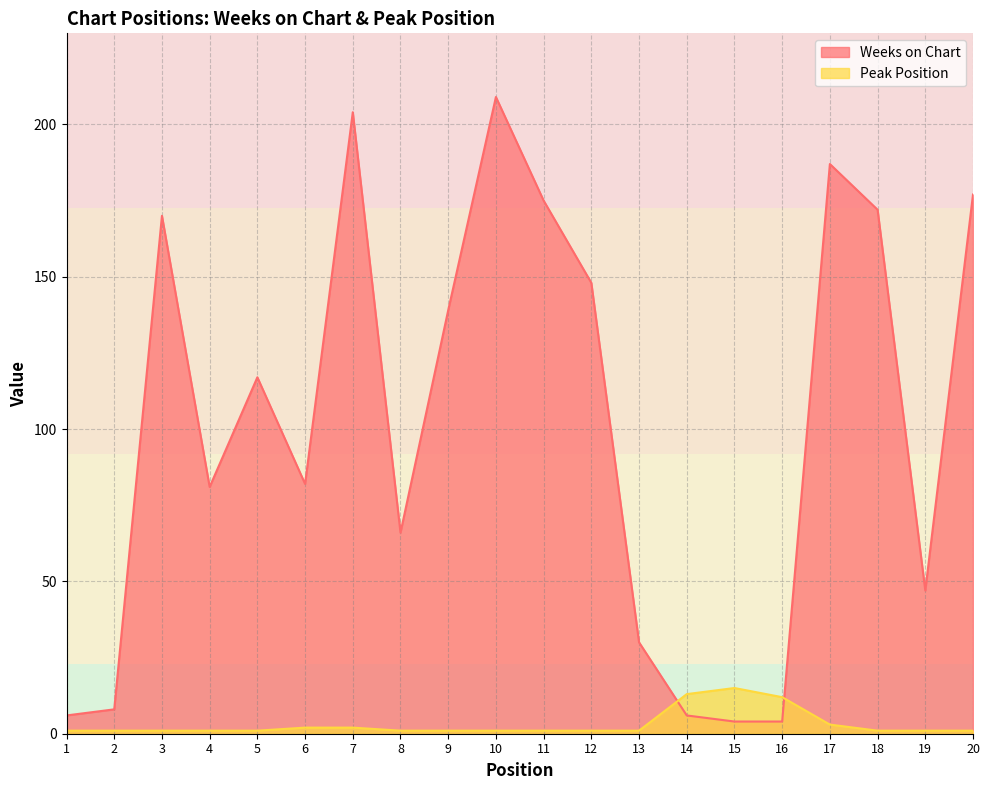

How many series are shown in this chart?

2